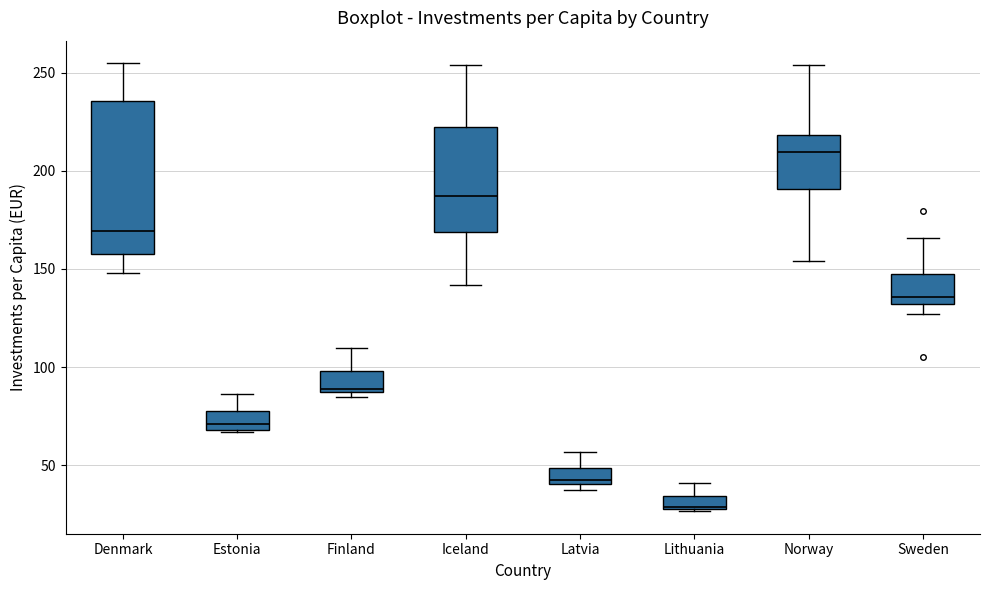

Where does the upper whisker of the box for Sweden end on the y-axis? The values are not printed on the chart, so give them approximately, as read against the axis.

165